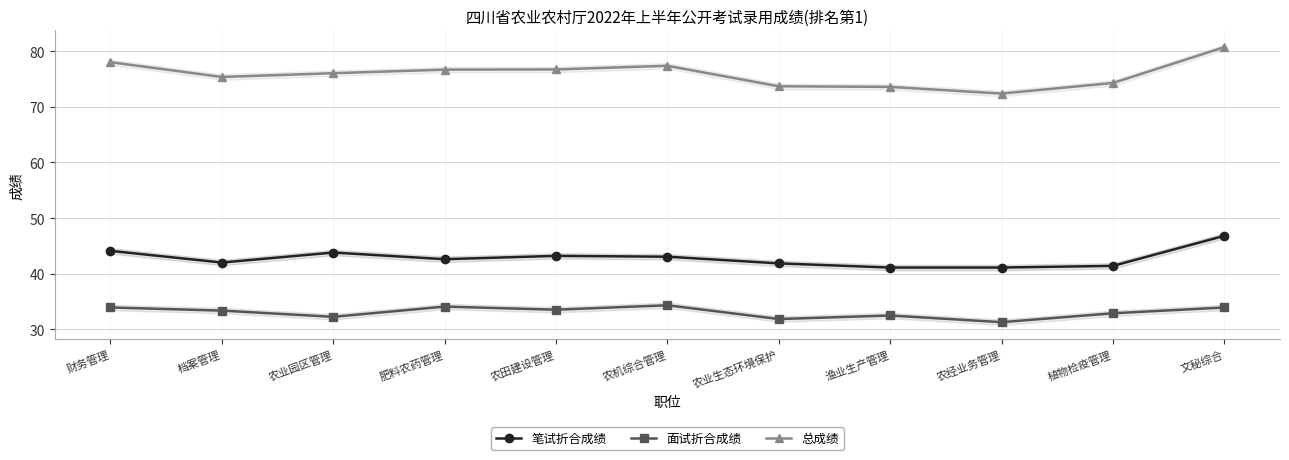

Which series has the widest spread of values?

总成绩